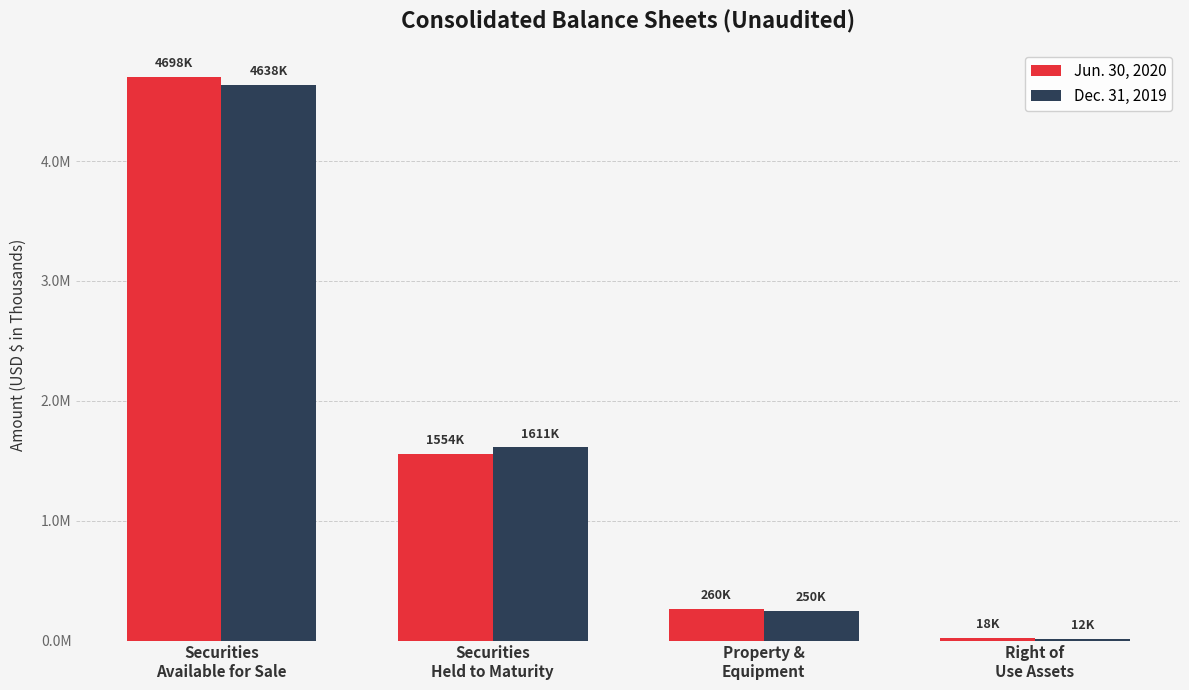

At Right of
Use Assets, list the series in order from largest to smallest.

Jun. 30, 2020, Dec. 31, 2019